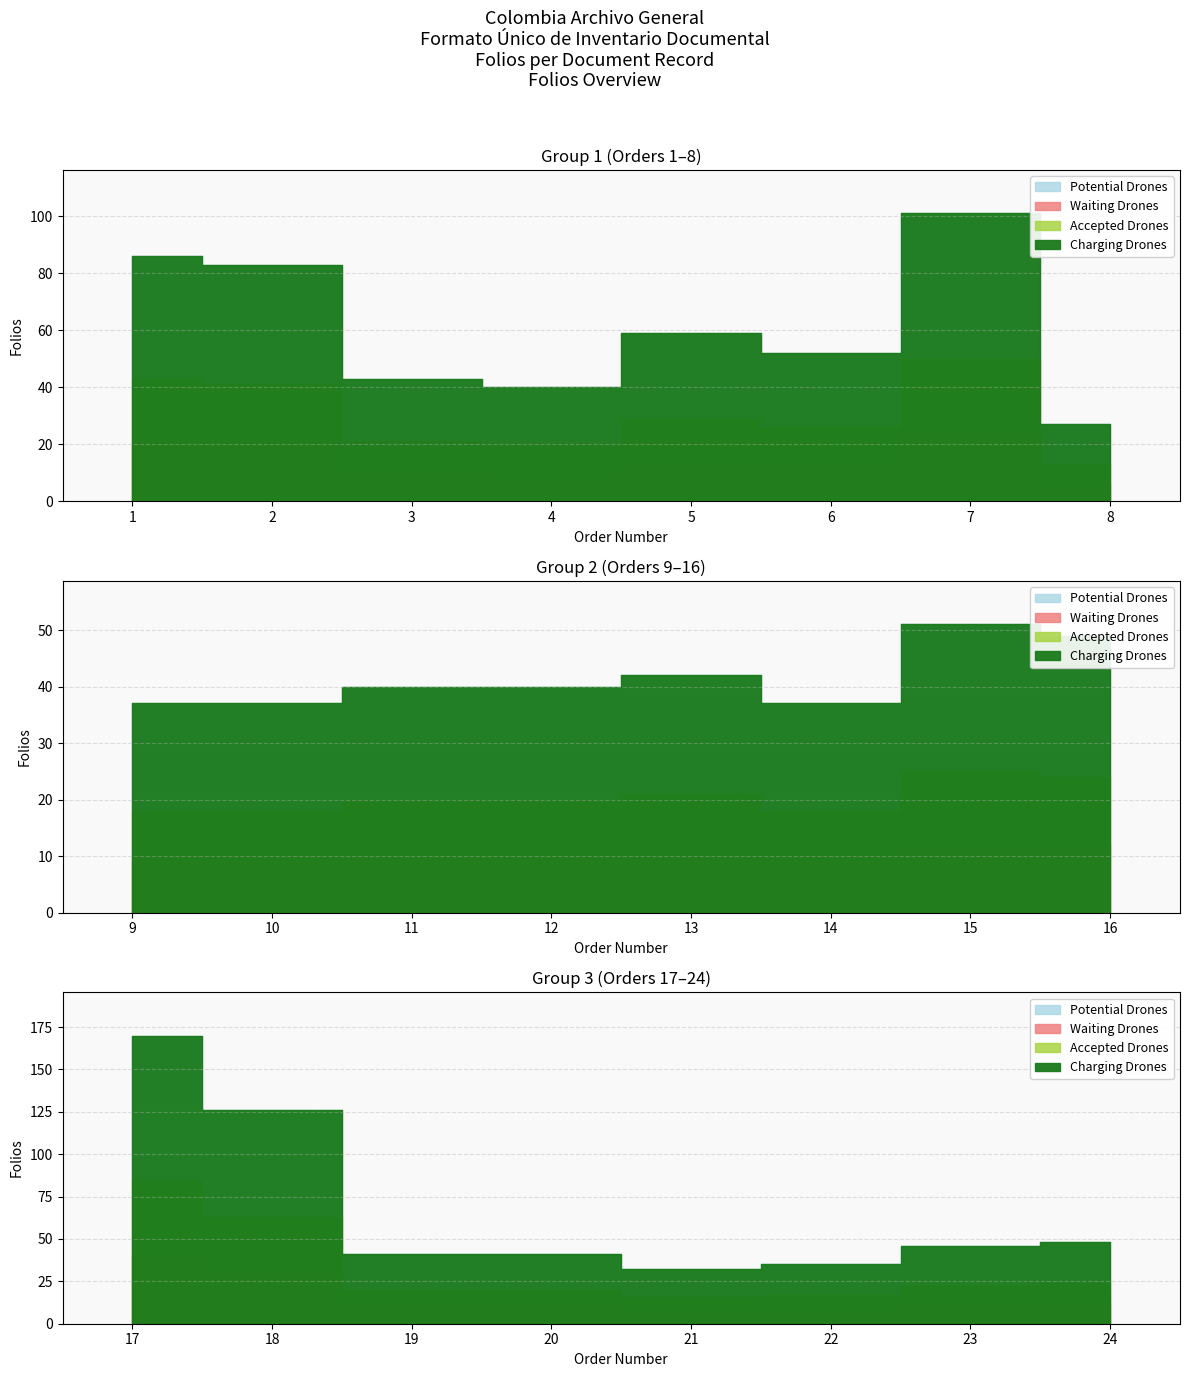

What is the total value across all series at 3?

117